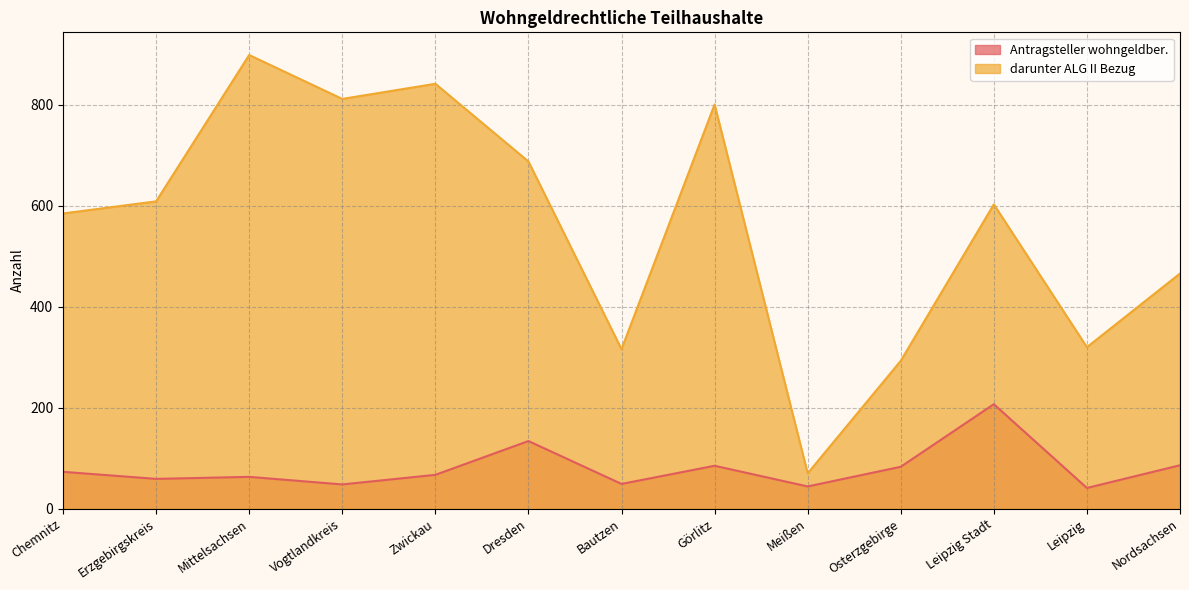

What position from the left is Zwickau?

5